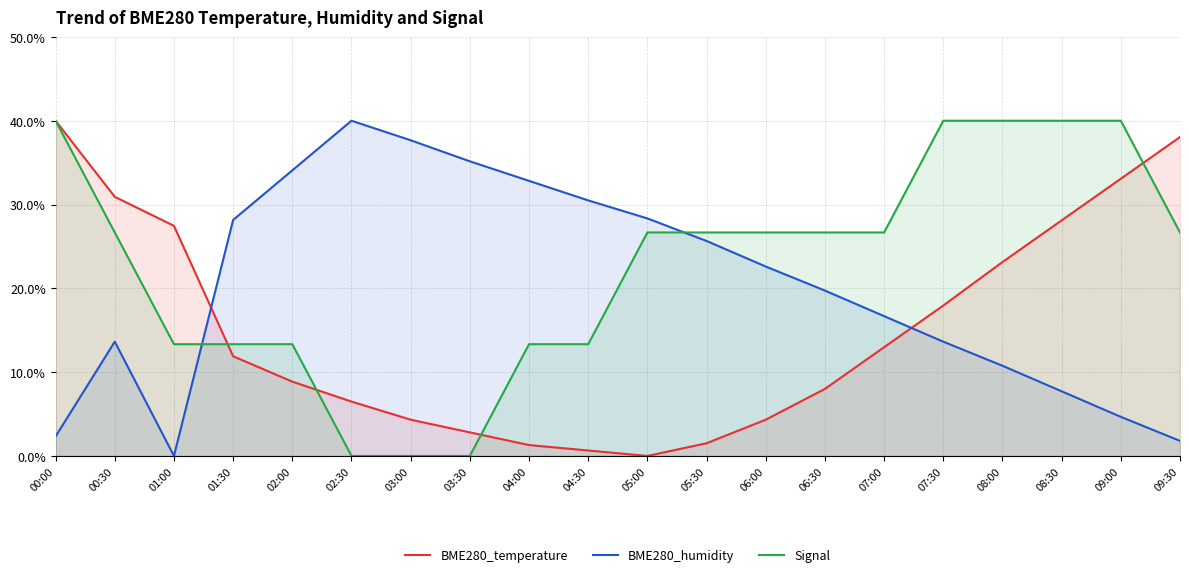

After their last crossing, which series has the higher values: BME280_temperature or Signal?

BME280_temperature